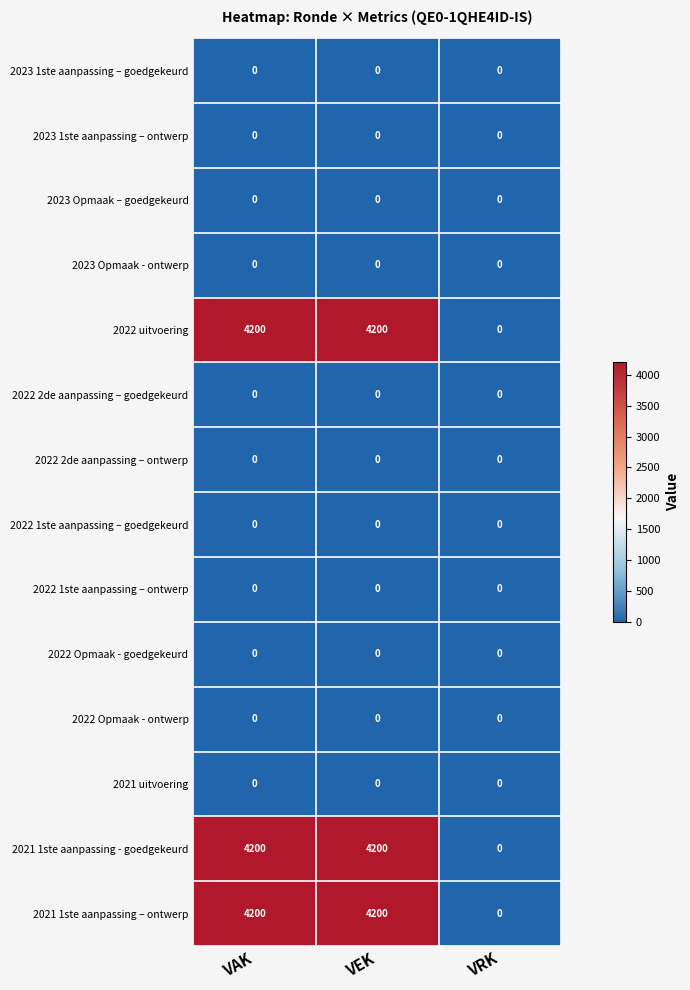

What is the spread (max minus min) of values at VEK?

4200